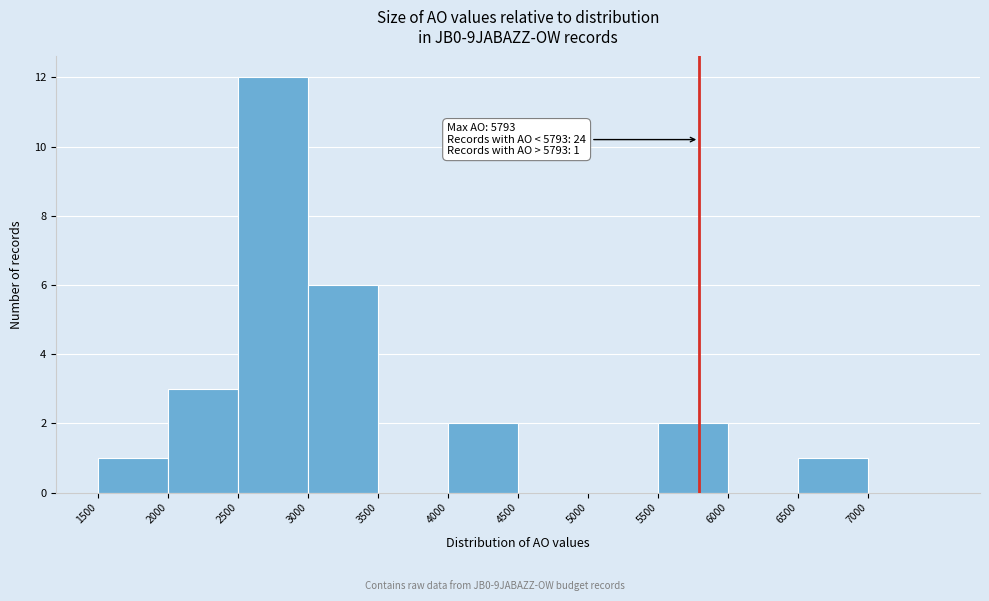

Which range on the x-axis has the tallest bar?

2500 to 3000